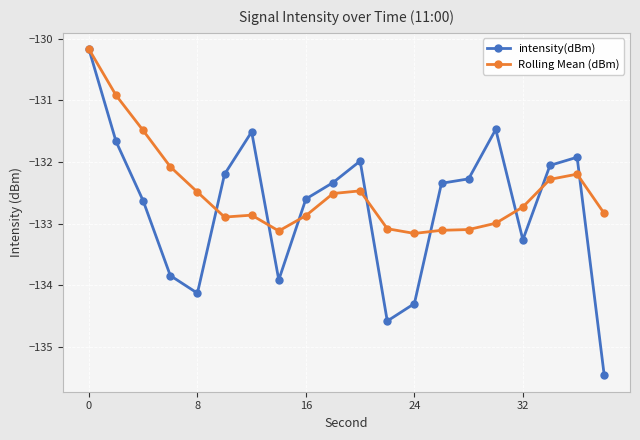

How many lines are shown in the chart?

2